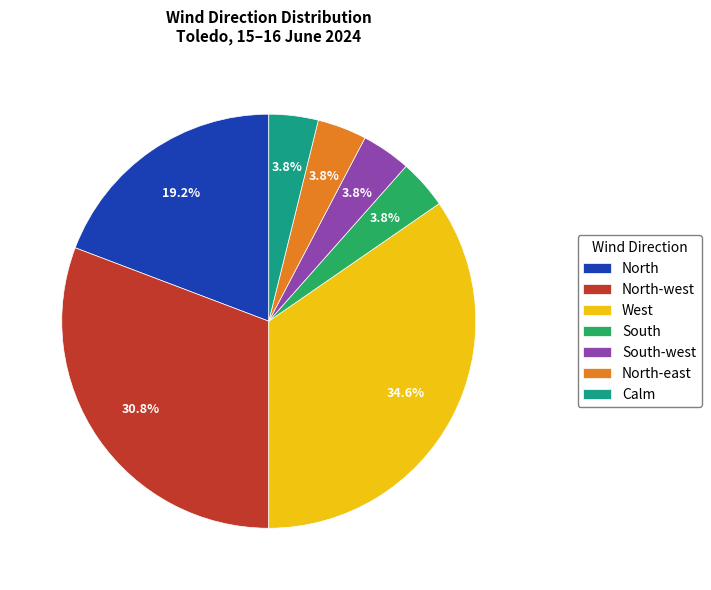

How many segments does this pie chart have?

7